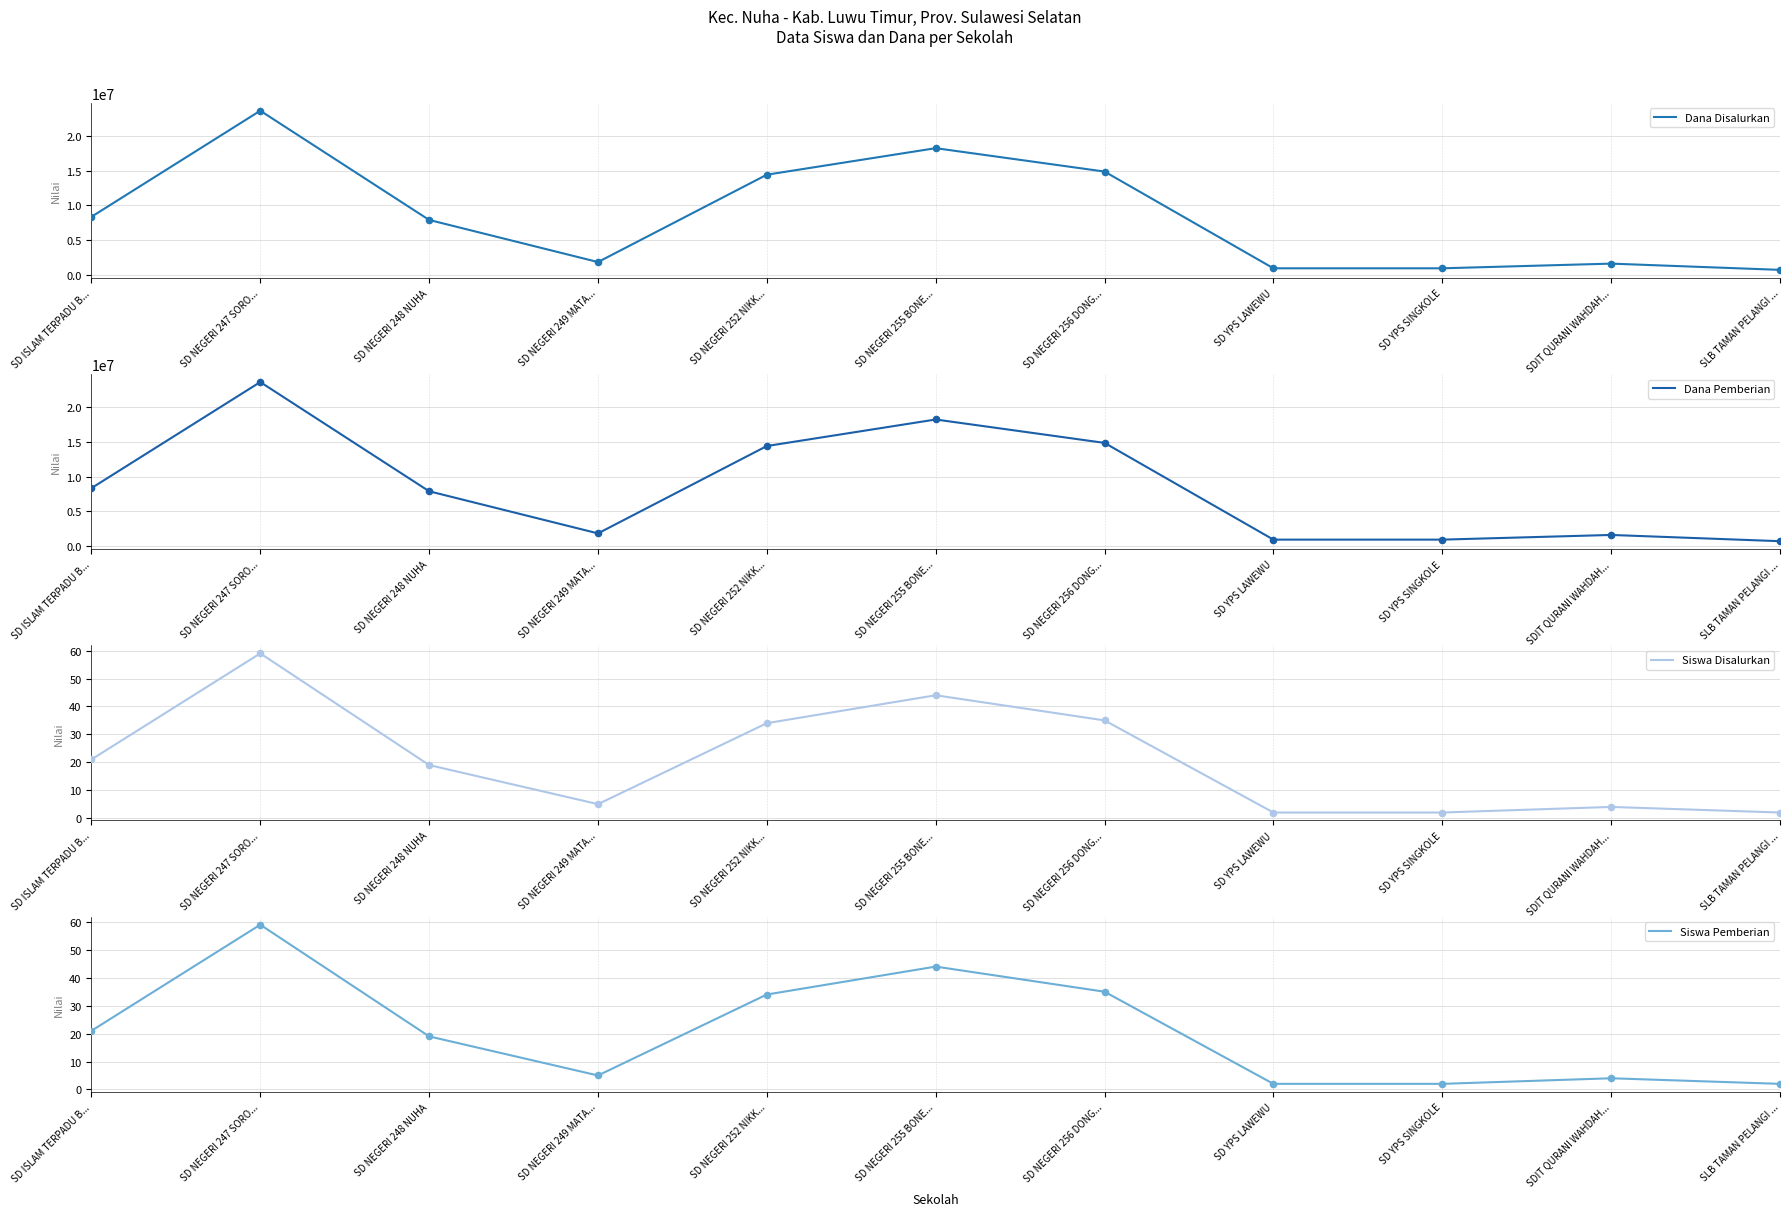

What are all the series names shown in the legend?

Dana Disalurkan, Dana Pemberian, Siswa Disalurkan, Siswa Pemberian